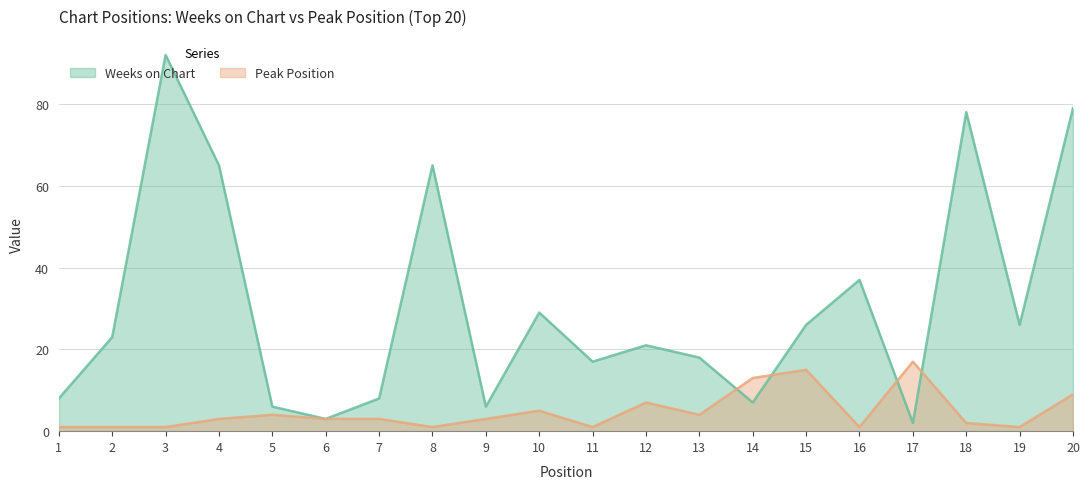

What is the difference between the Peak Position values at 20 and 5?

5